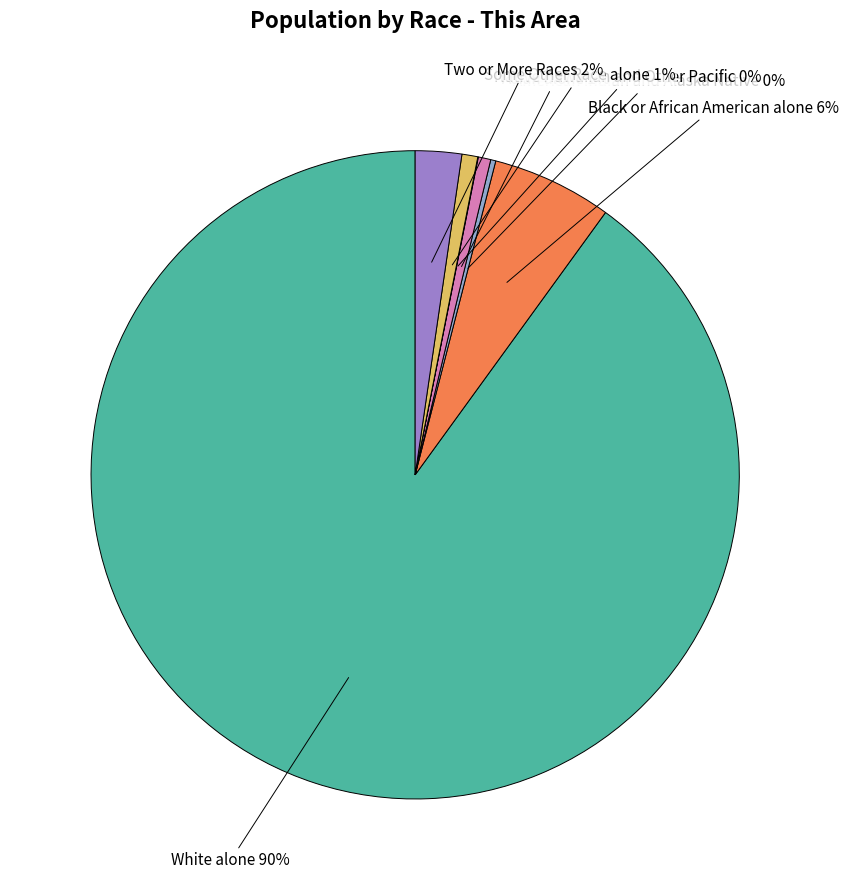

What is the largest slice in the pie chart?

White alone